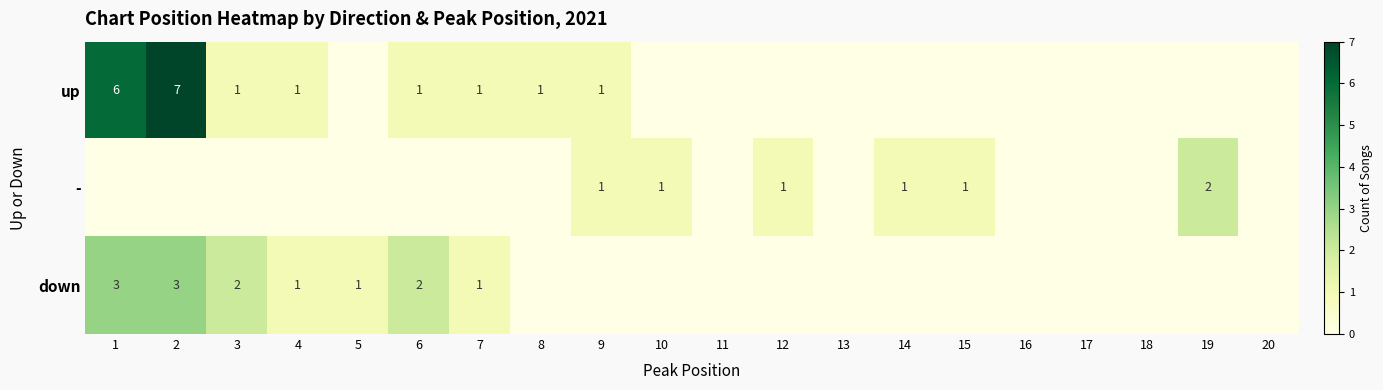

What is the difference between the highest and lowest values at 9?

1